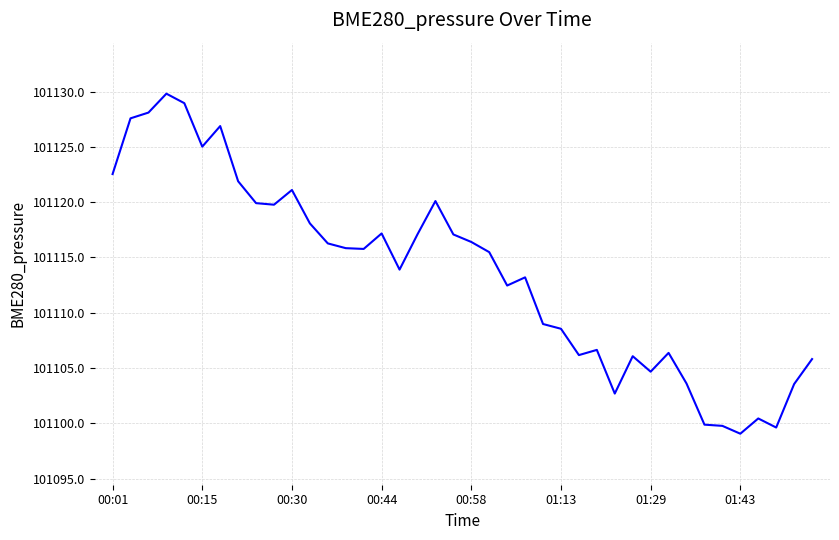

What is the greatest value displayed?

101129.8